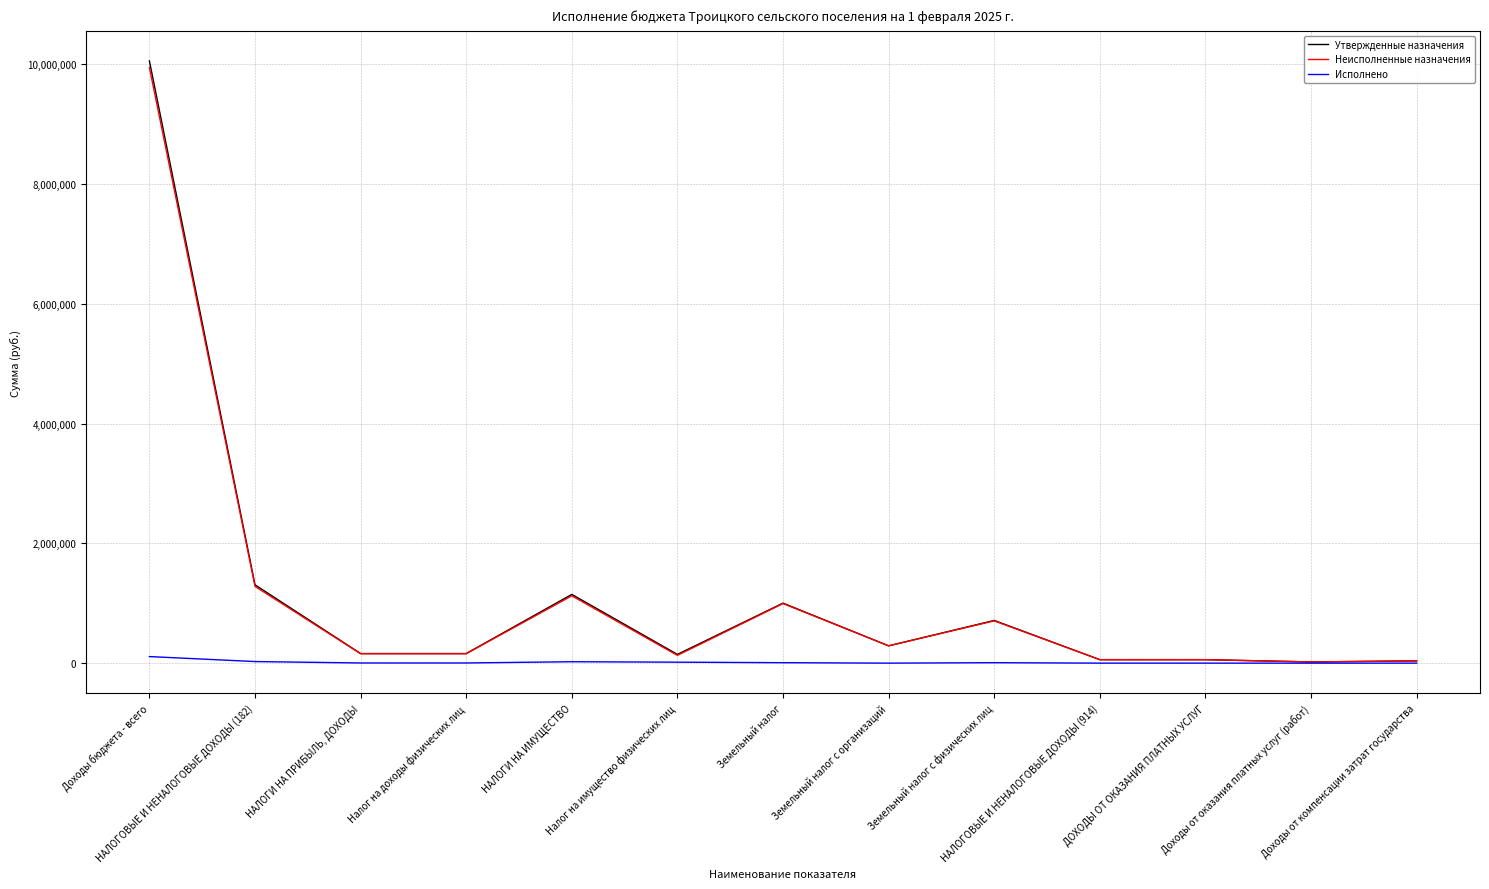

The Утвержденные назначения series shows 360629.8 at НАЛОГОВЫЕ И НЕНАЛОГОВЫЕ ДОХОДЫ (182). True or false?

False